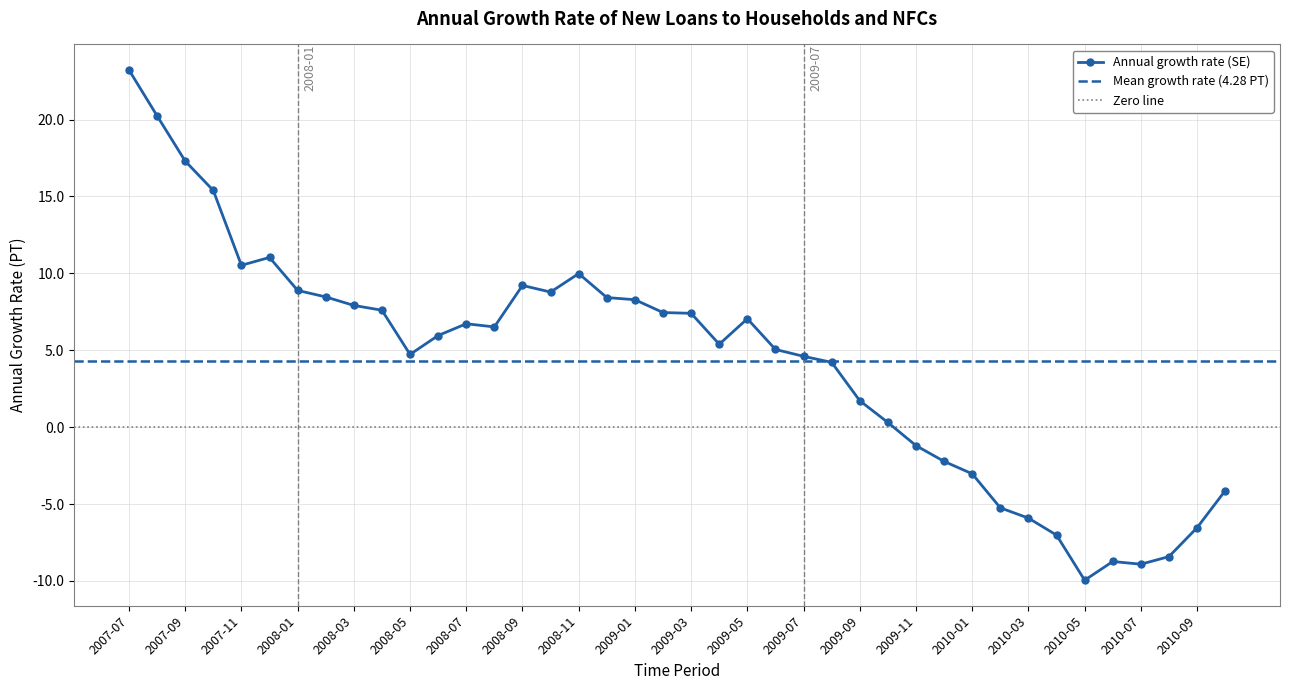

What is the sum of all values?

171.0